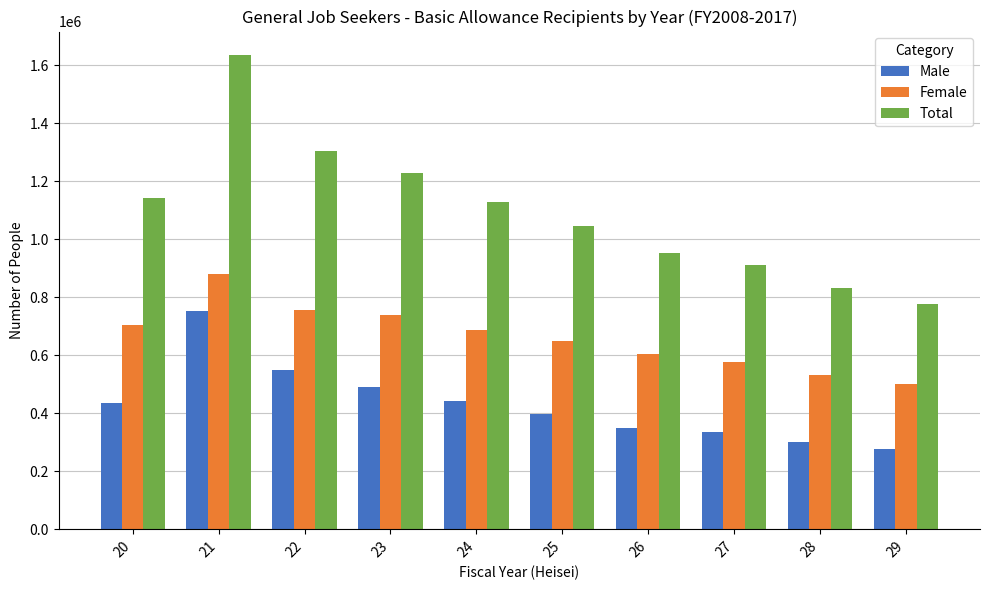

The value of Male at 29 is 366304. True or false?

False